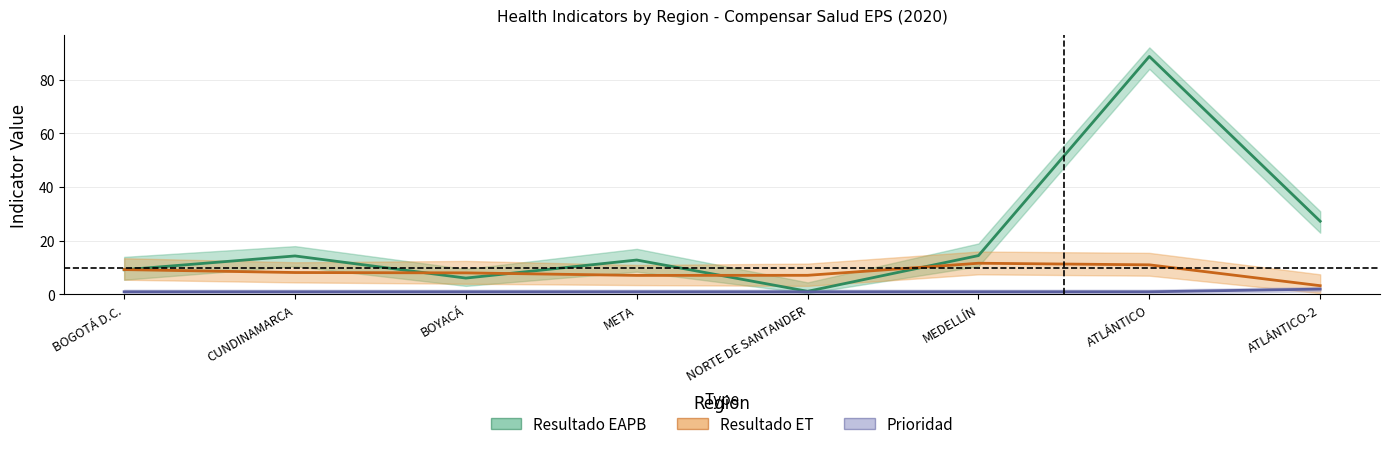

Rank the series at CUNDINAMARCA from highest to lowest value.

Resultado EAPB, Resultado ET, Prioridad